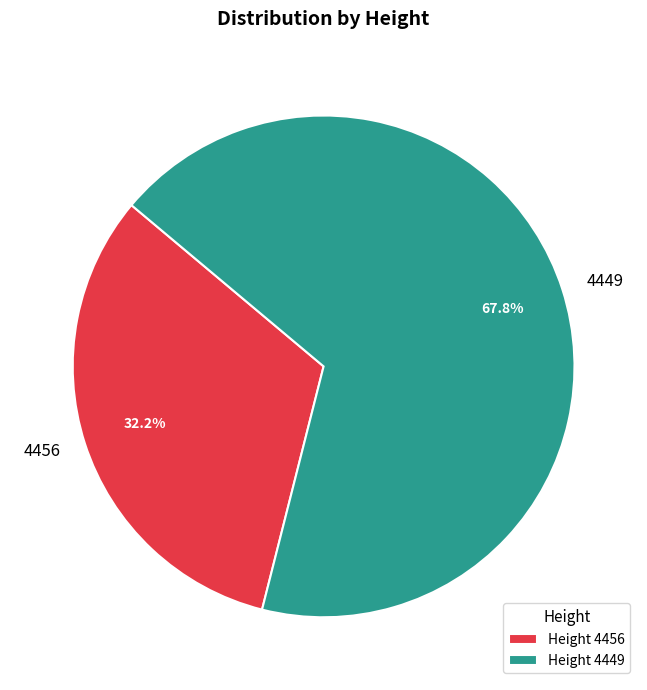

Is it true that 4449 is 76% of the pie?

False